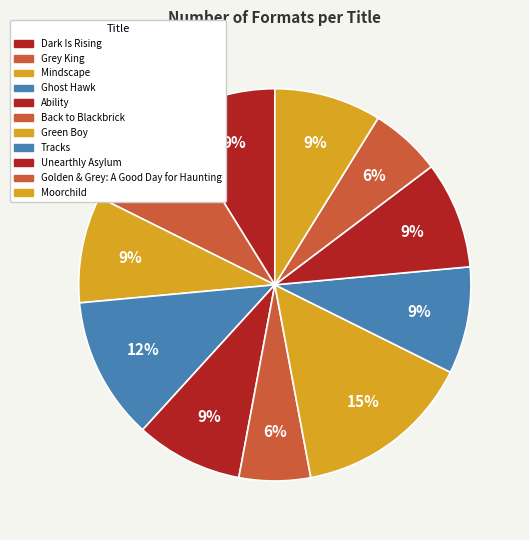

Which category has the smallest portion of the pie?

Back to Blackbrick